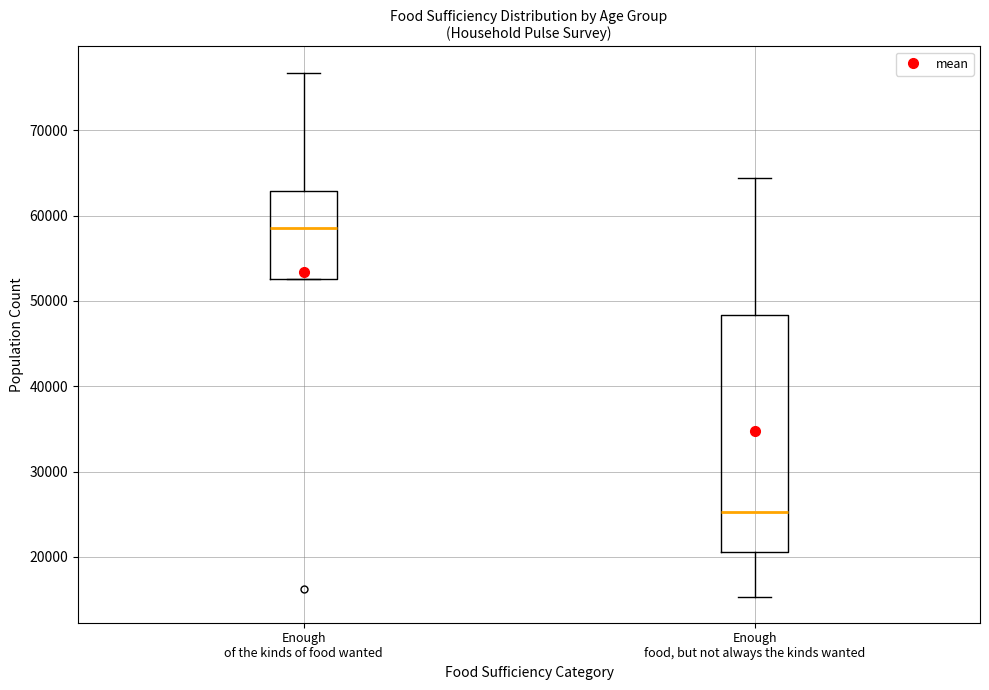

Where does the lower whisker of the box for Enough food, but not always the kinds wanted end on the y-axis? The values are not printed on the chart, so give them approximately, as read against the axis.

15000